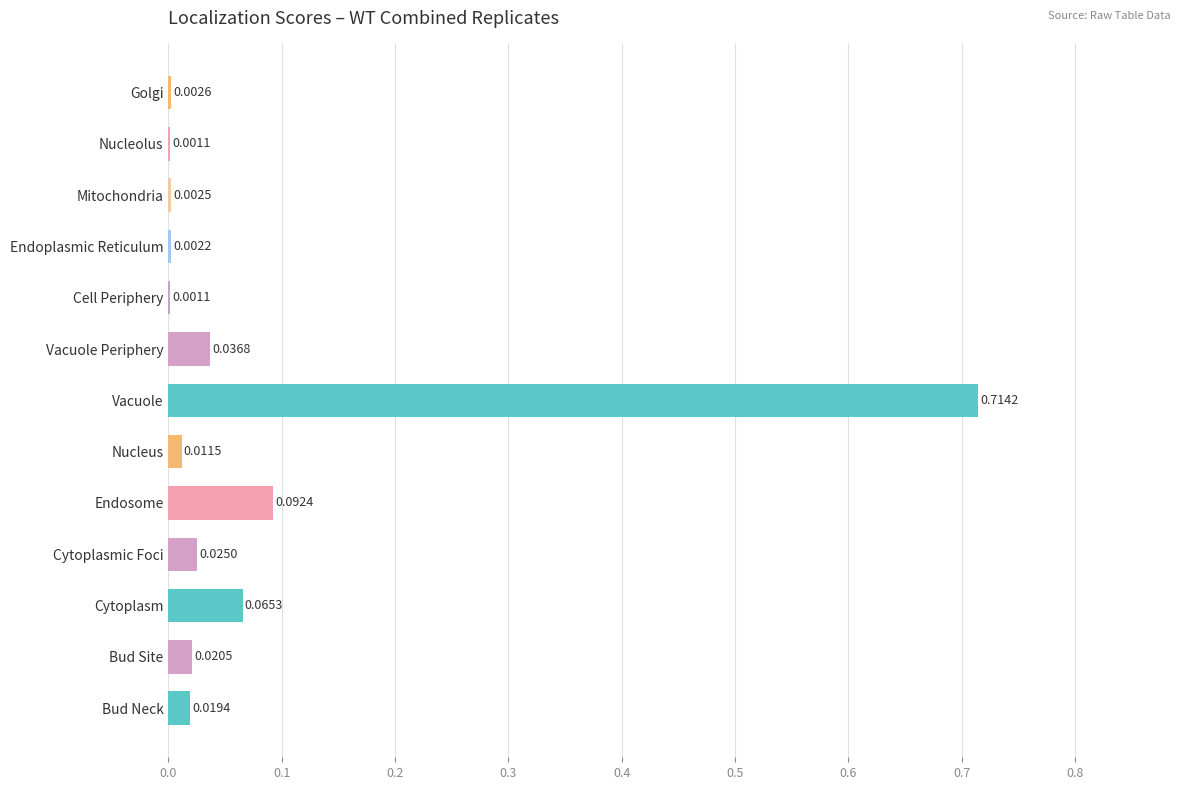

What is the sum of the values at Vacuole Periphery and Vacuole?

0.8